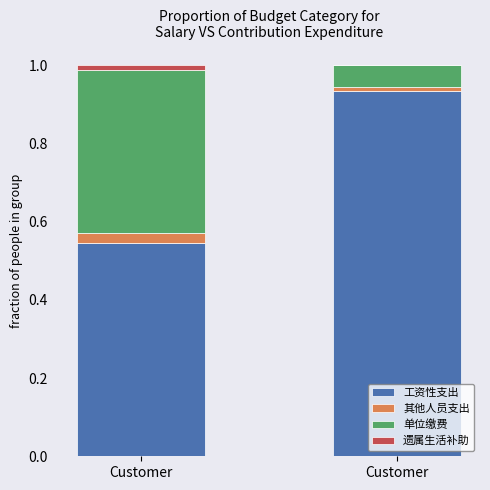

At Customer, list the series in order from largest to smallest.

工资性支出, 单位缴费, 其他人员支出, 遗属生活补助